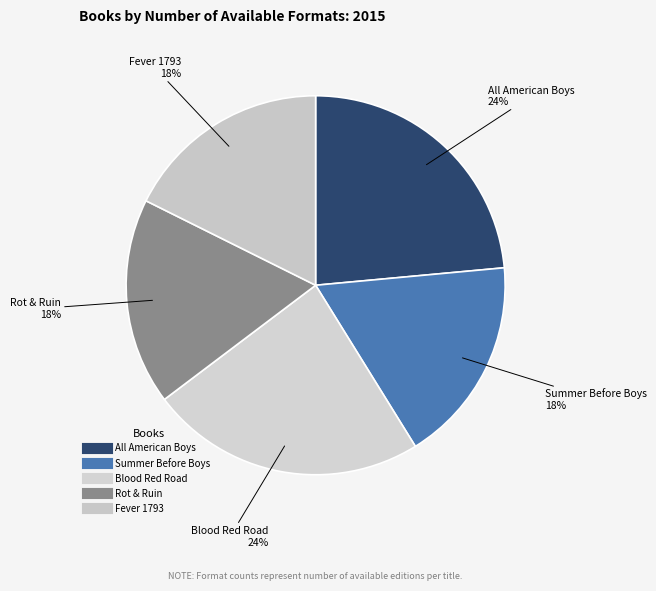

How many segments does this pie chart have?

5